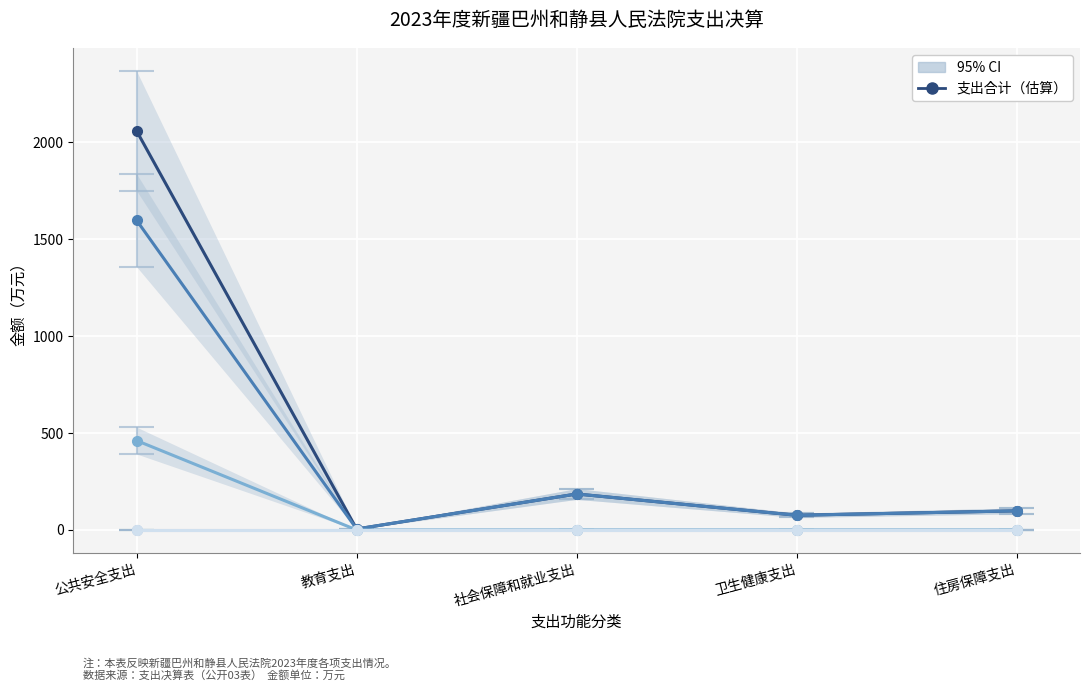

True or false: 项目支出 and 经营支出 intersect in this chart.

False